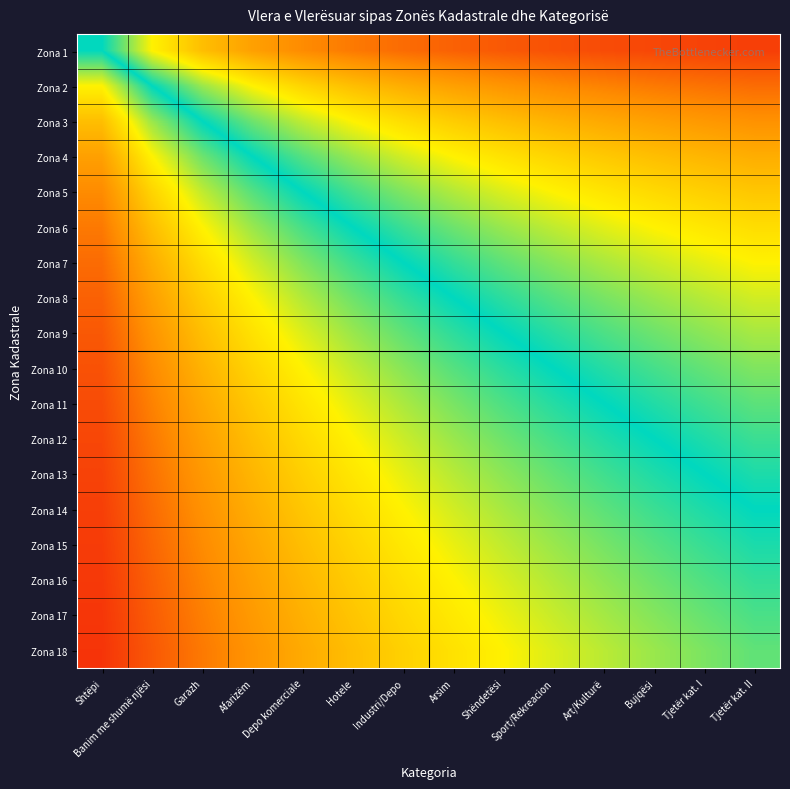

How many data points does each series have?

14